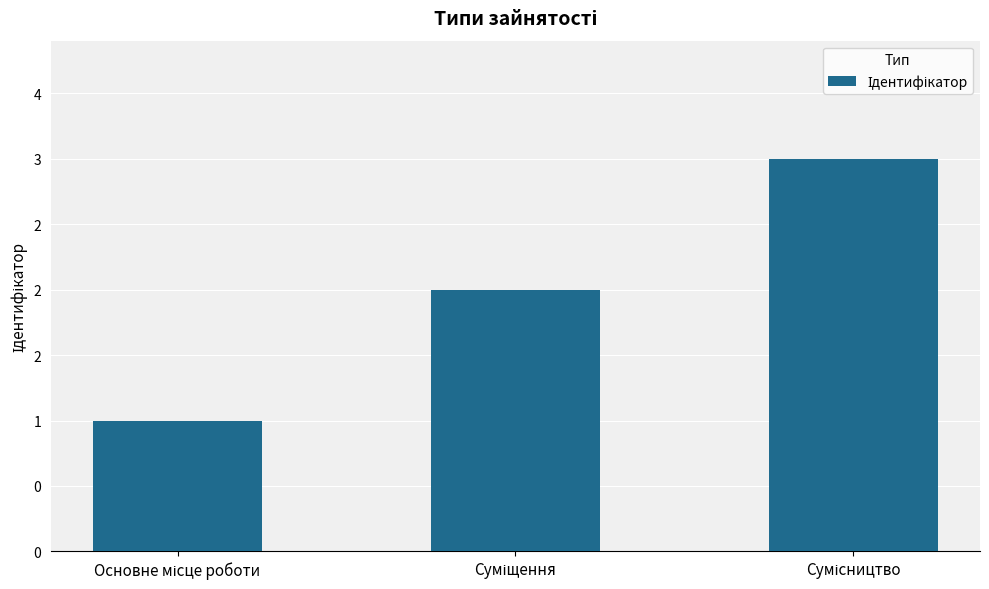

List the labels in order of value, largest first.

Сумісництво, Суміщення, Основне місце роботи